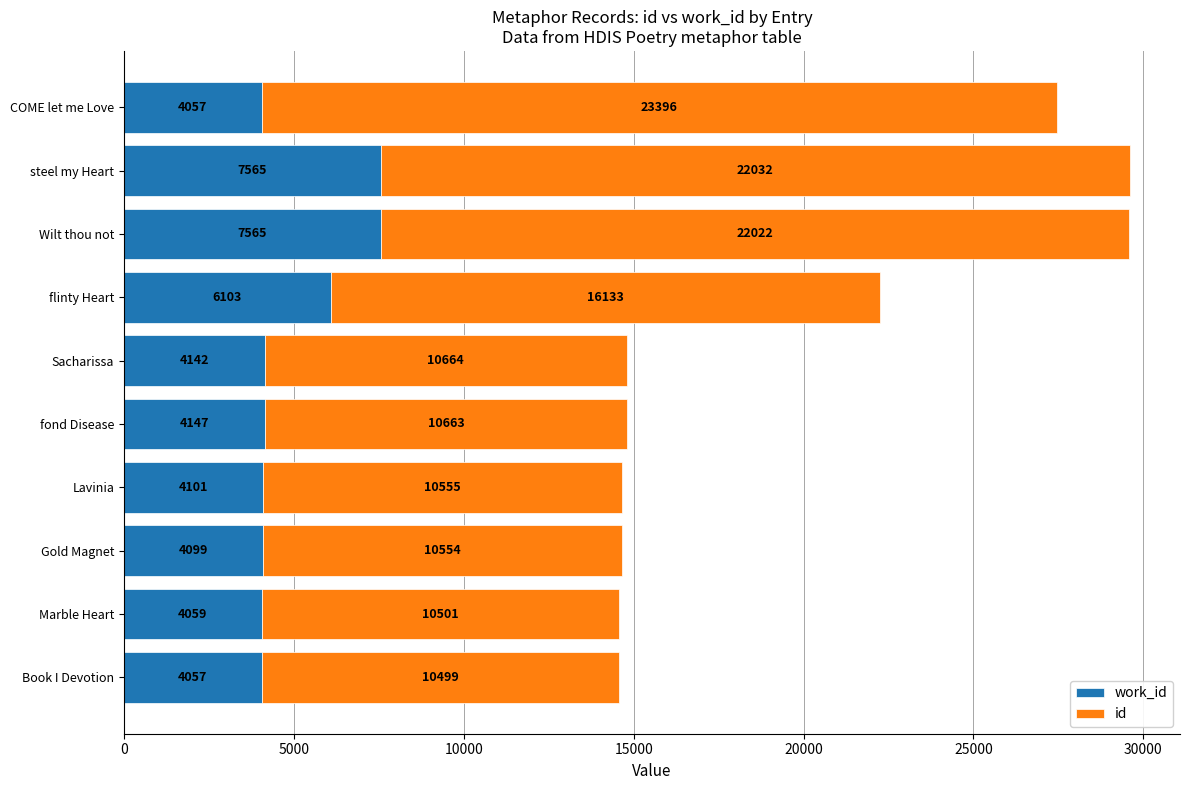

What is the total value across all series at Sacharissa?

14806